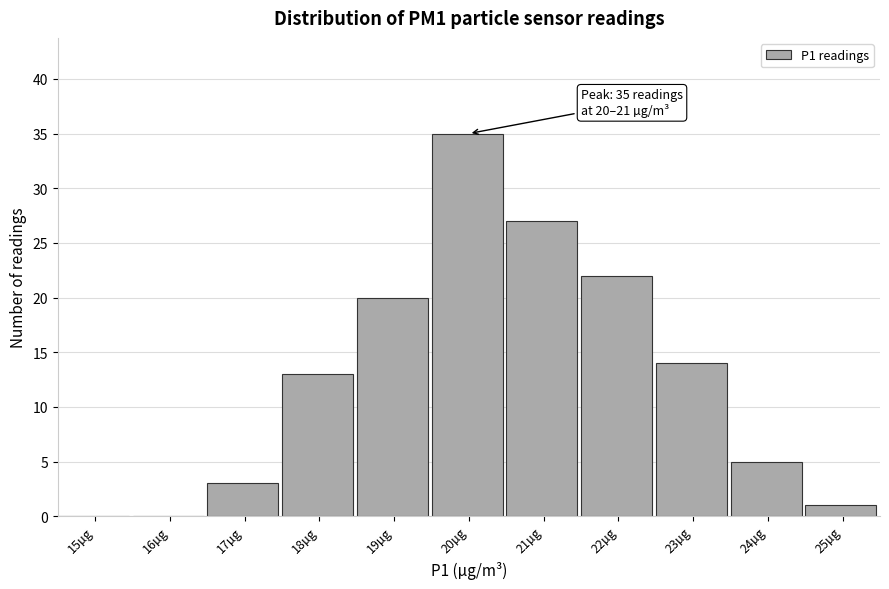

Reading right to left, what are all the values shown in this chart?

25µg=1	24µg=5	23µg=14	22µg=22	21µg=27	20µg=35	19µg=20	18µg=13	17µg=3	16µg=0	15µg=0